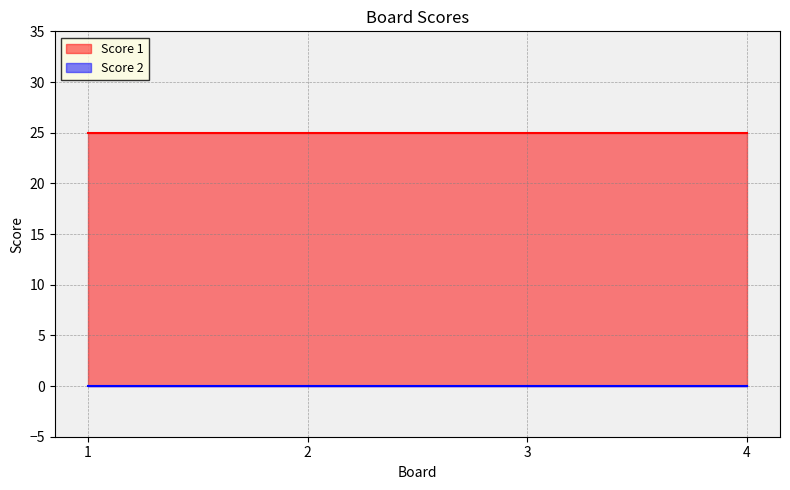

Reading left to right, list all the values displayed in this chart.

Score 1: 25	25	25	25
Score 2: 0	0	0	0